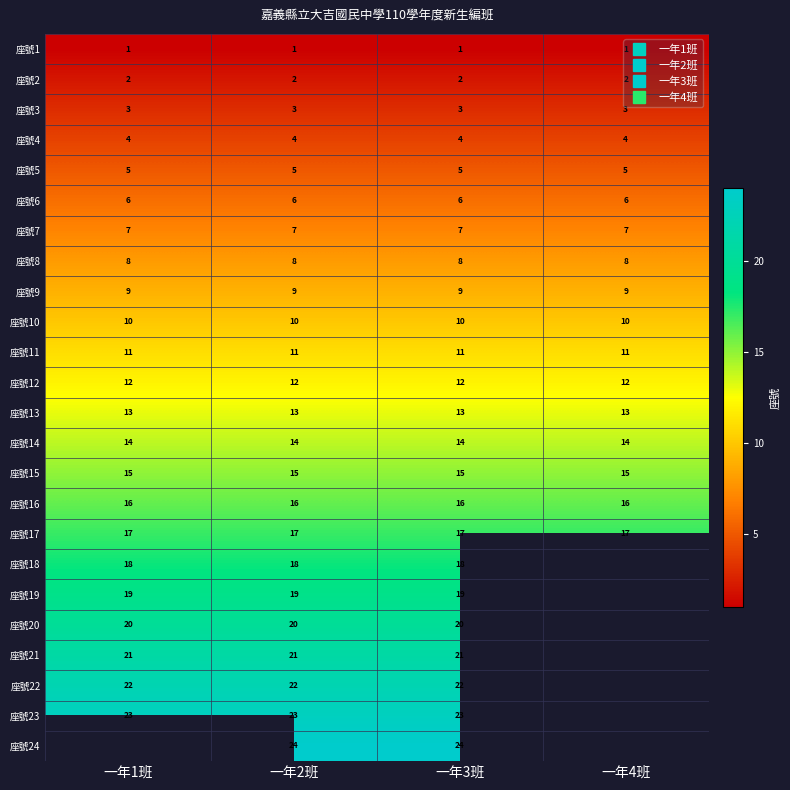

What is the total value across all series at 一年3班?

300.0